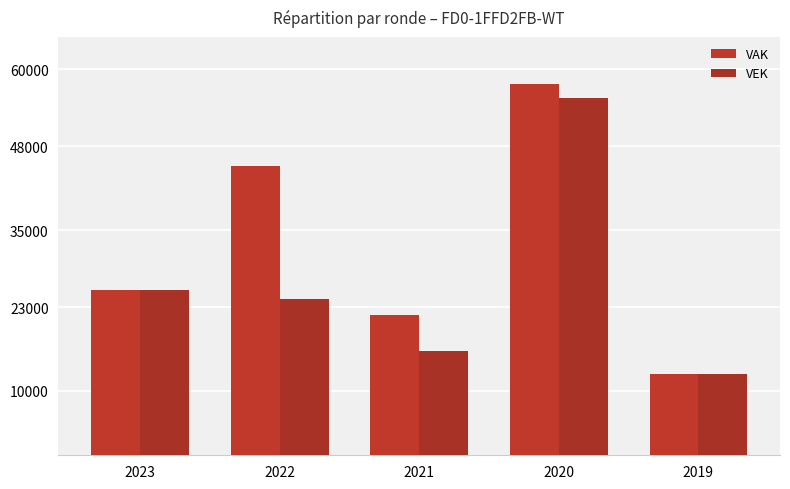

What is the average value of the VAK series?

32548